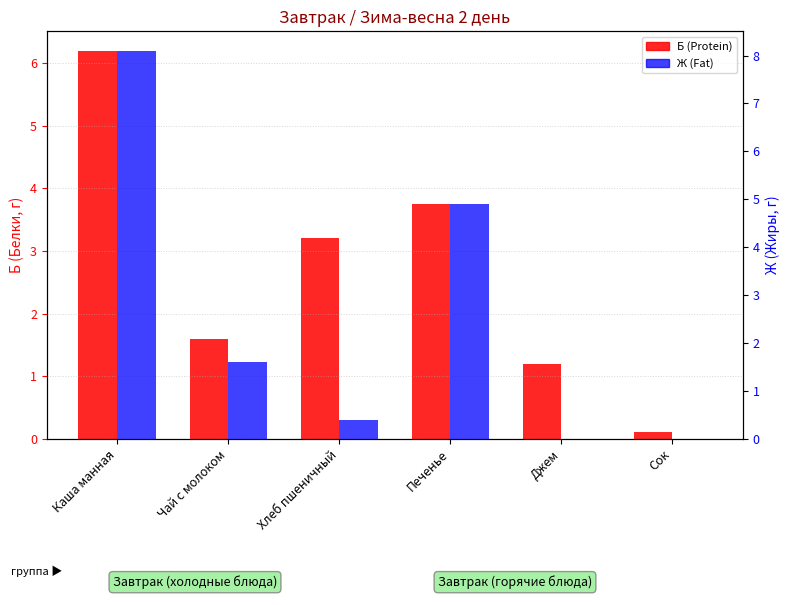

Which series has the widest spread of values?

Ж (Fat)